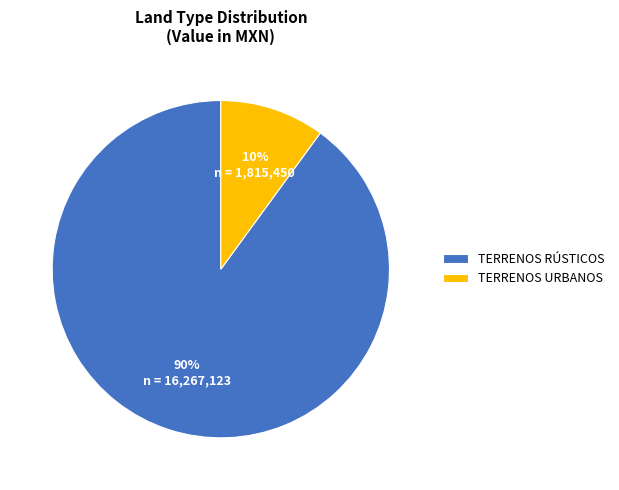

True or false: TERRENOS URBANOS accounts for 17% of the total.

False